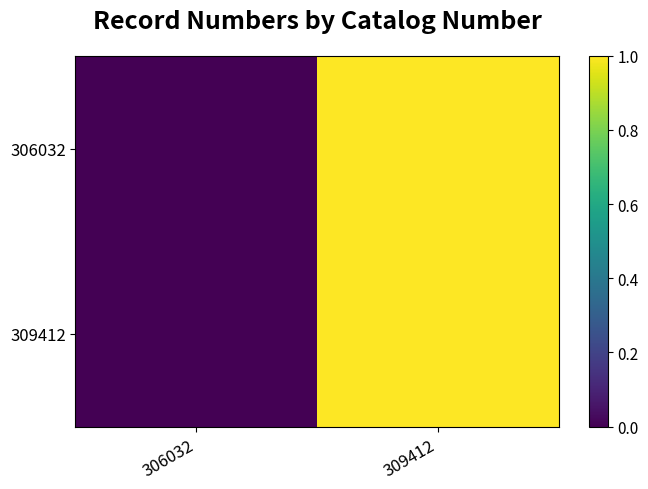

Which series has the largest total across all categories?

306032